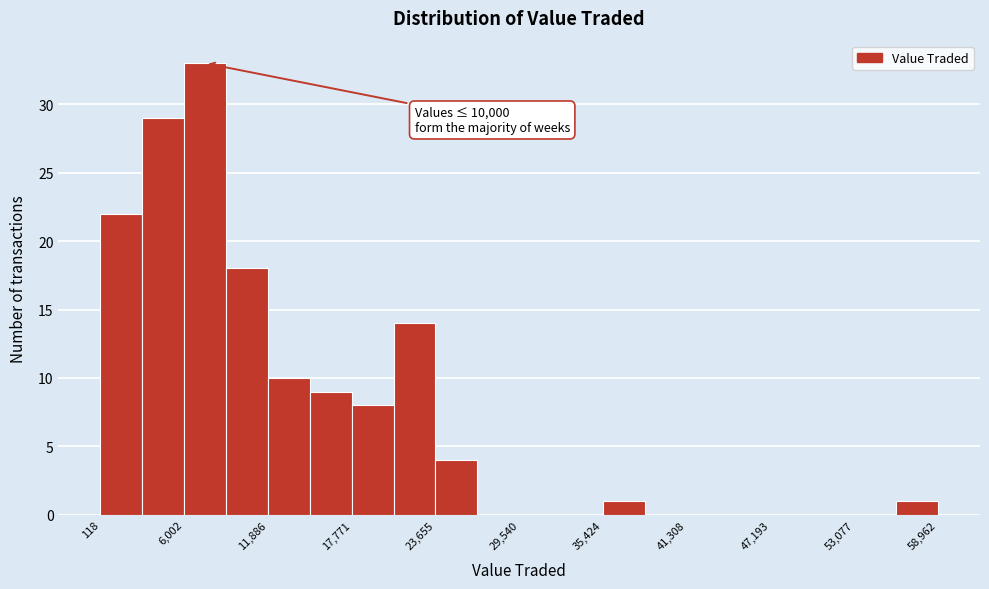

Around what value on the x-axis is the tallest bar? Give the approximate position of its centre, as read against the axis.

7000